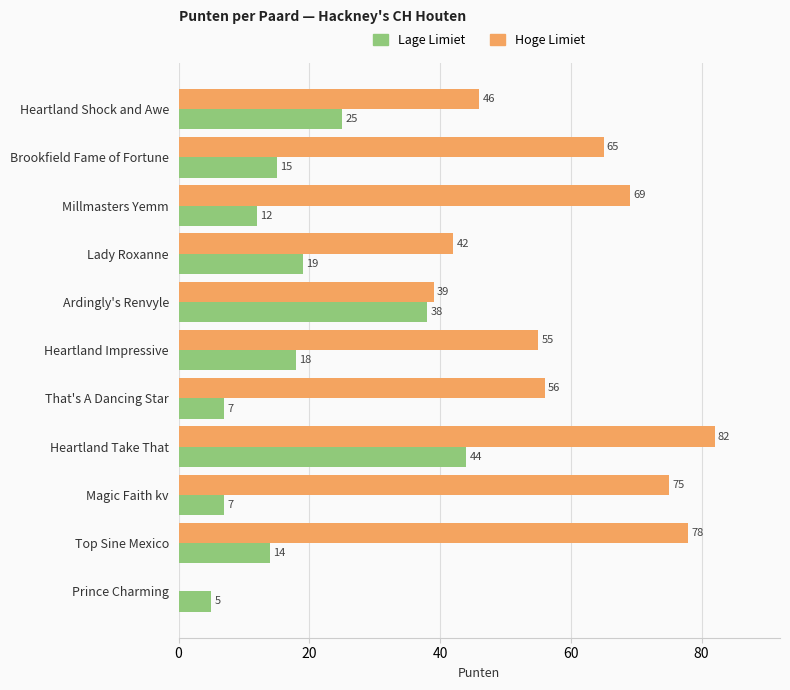

At which category is the sum across all series the highest?

Heartland Take That